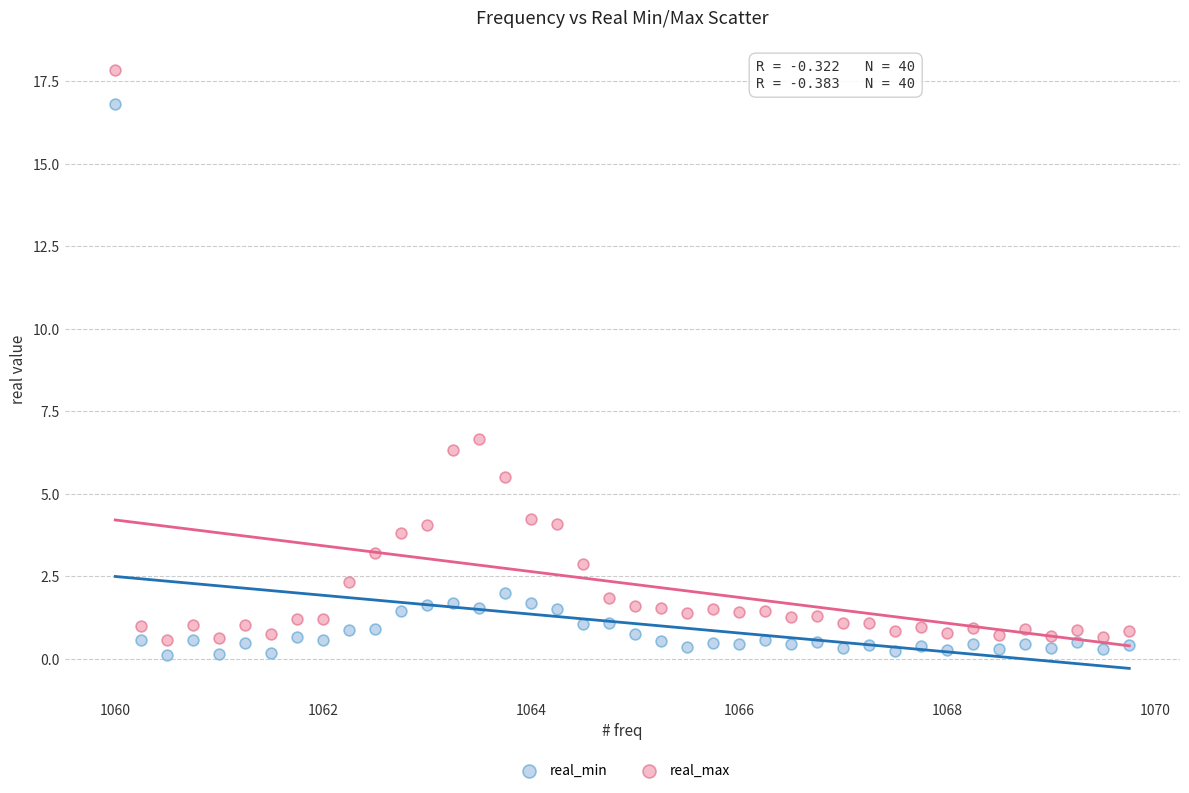

Across all data points, what is the range of Y values (max minus min)?

17.7